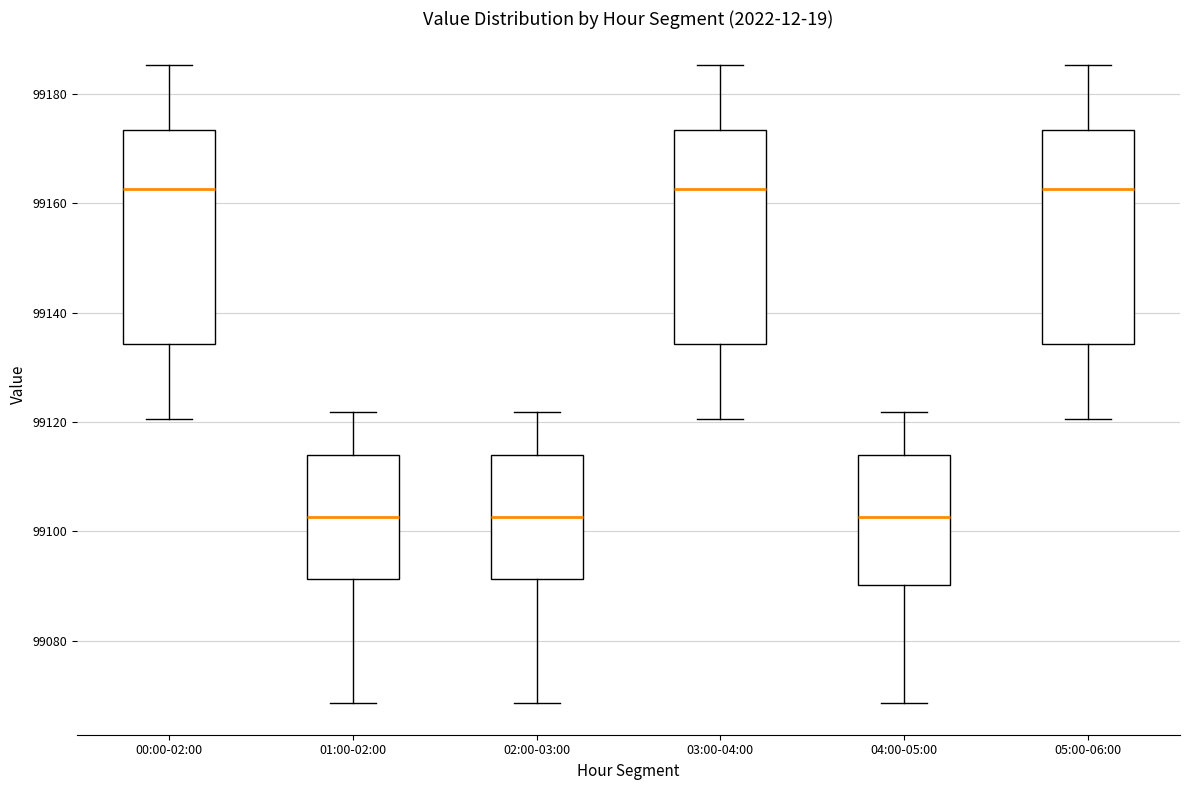

Where does the upper whisker of the box for 02:00-03:00 end on the y-axis? The values are not printed on the chart, so give them approximately, as read against the axis.

99122